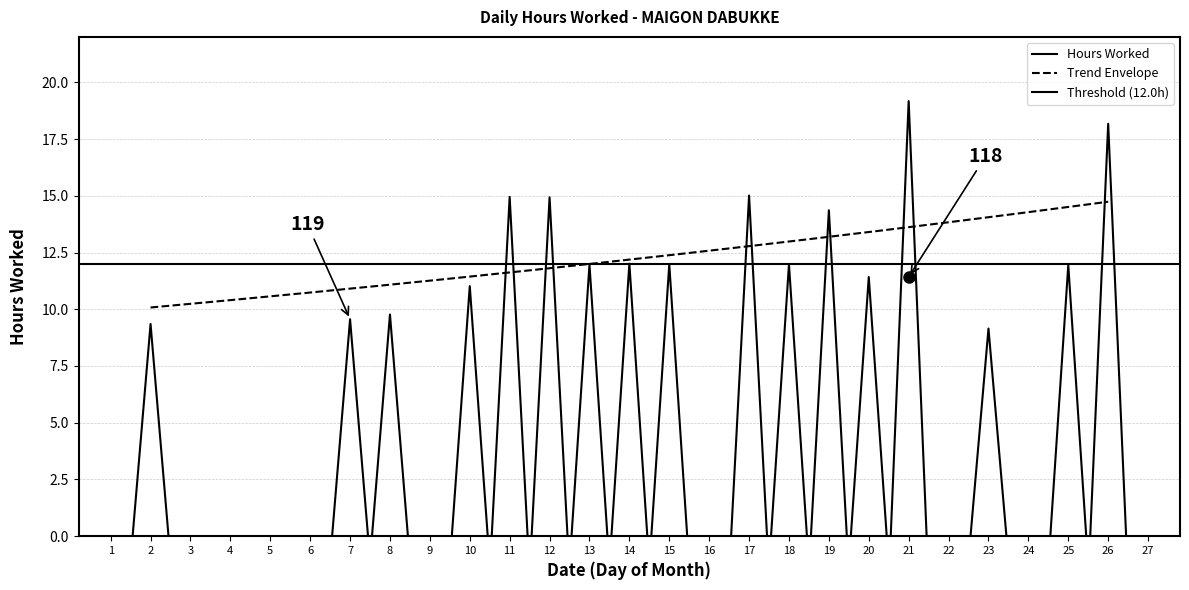

Does the chart have visible grid lines?

Yes